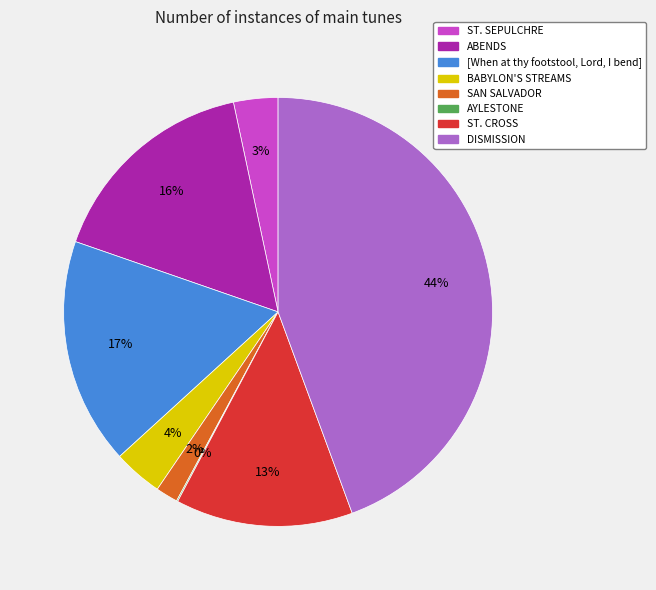

Do ST. CROSS and [When at thy footstool, Lord, I bend] together represent more than half of the pie?

No